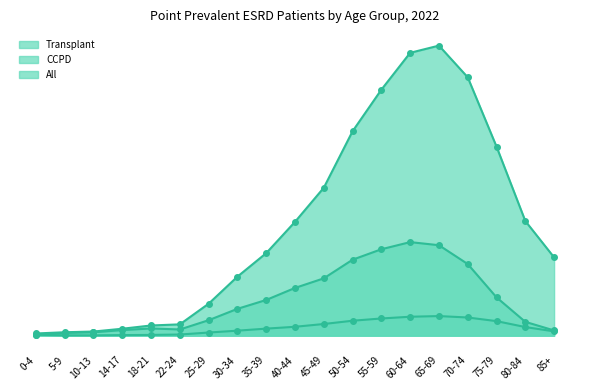

What is the smallest value displayed?

109